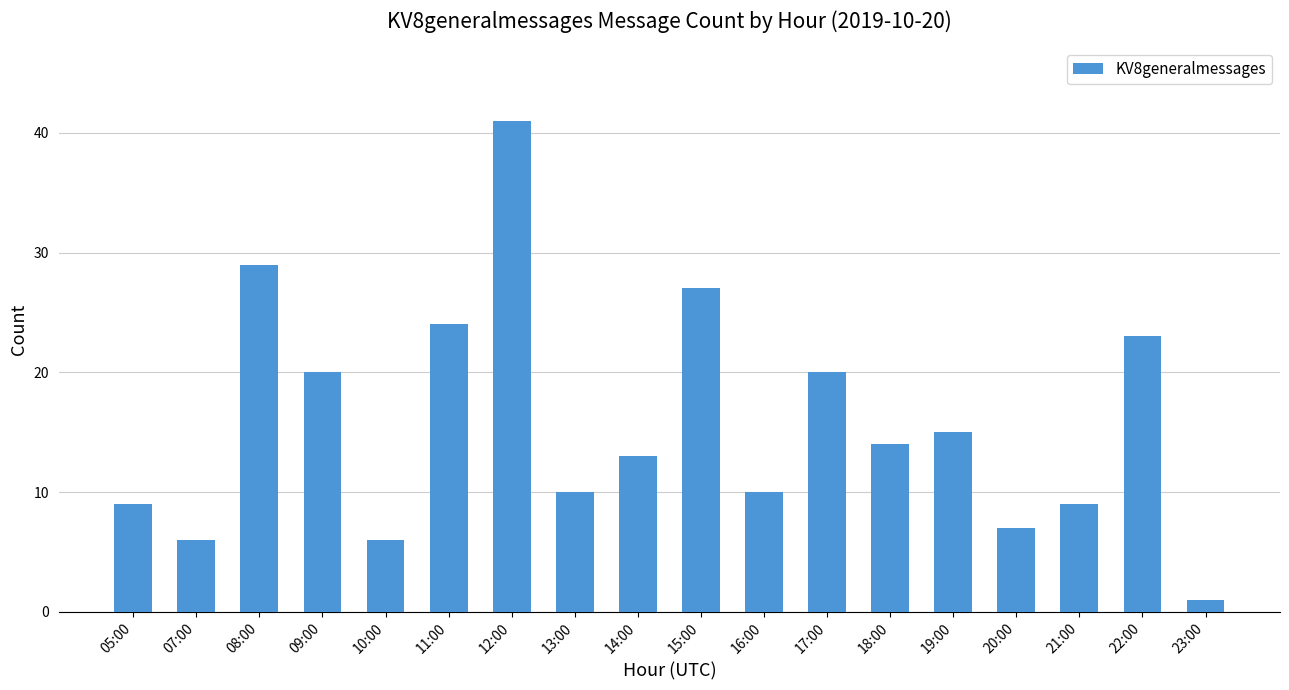

What is the sum of all values?

284